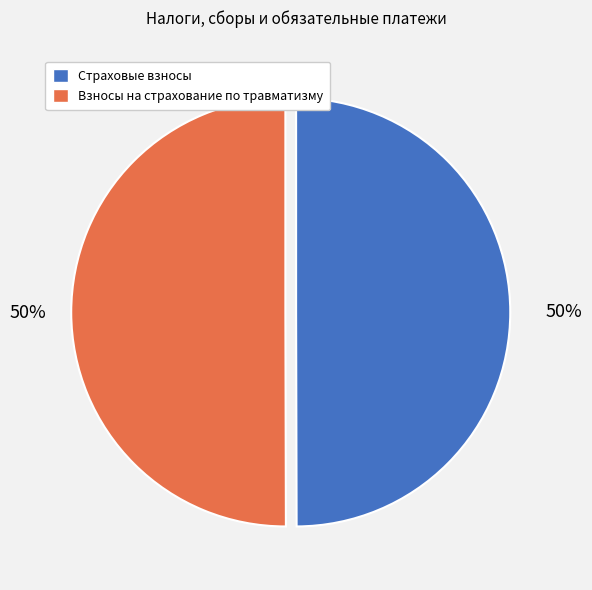

What is the ratio of the value at Страховые взносы to the value at Взносы на страхование по травматизму?

1.0